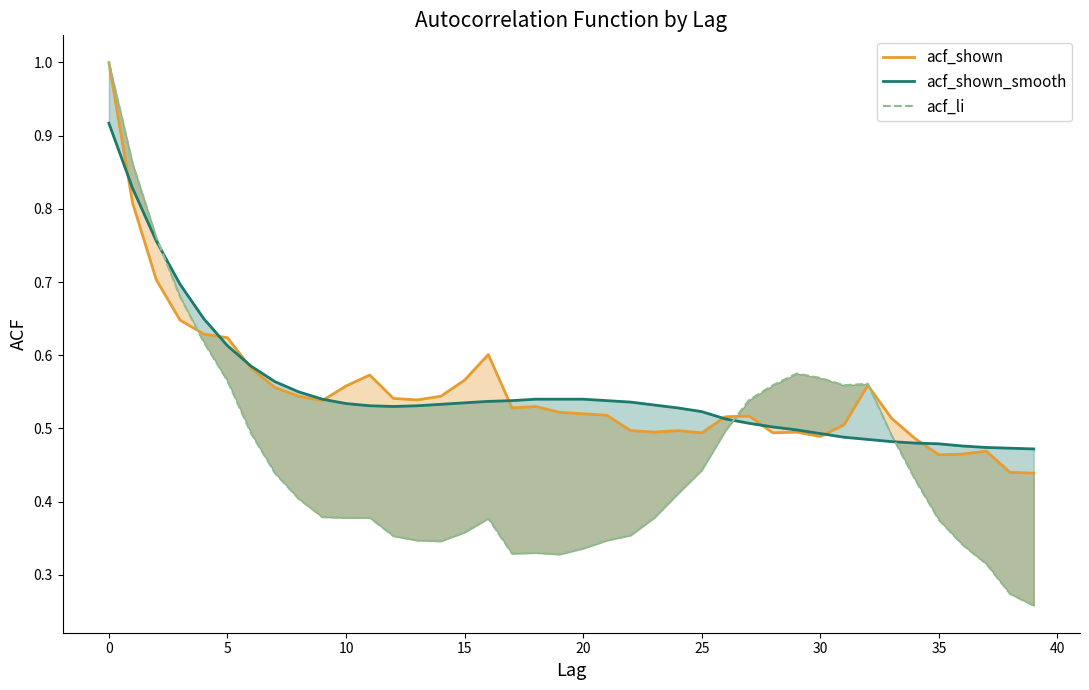

Between 21 and 38, which series saw the biggest shift?

acf_shown